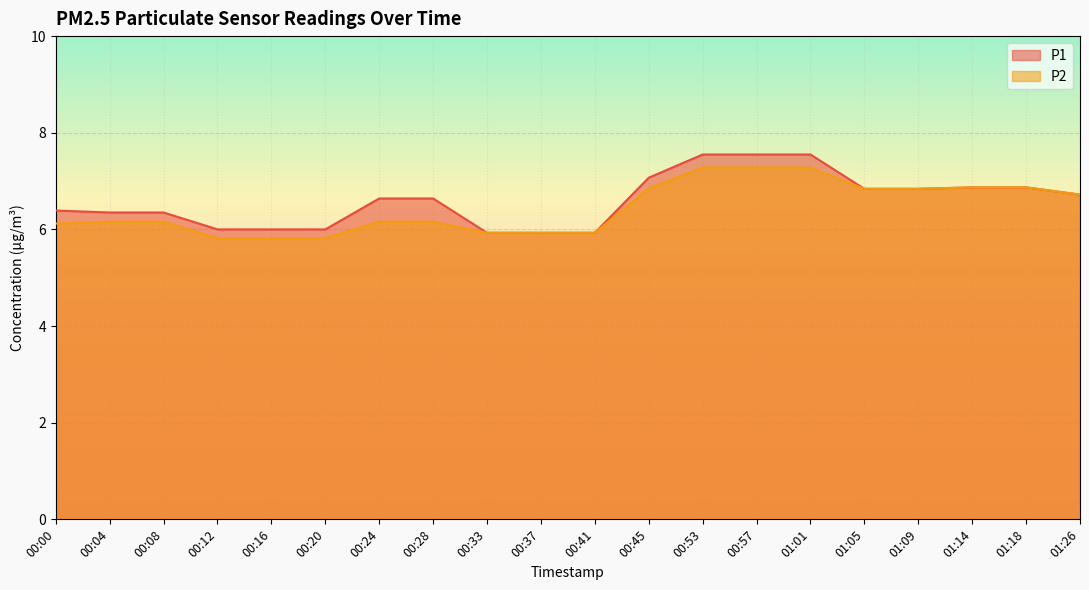

List the labels in order of P1 value, largest first.

00:53, 00:57, 01:01, 00:45, 01:14, 01:18, 01:05, 01:09, 01:26, 00:24, 00:28, 00:00, 00:04, 00:08, 00:12, 00:16, 00:20, 00:33, 00:37, 00:41